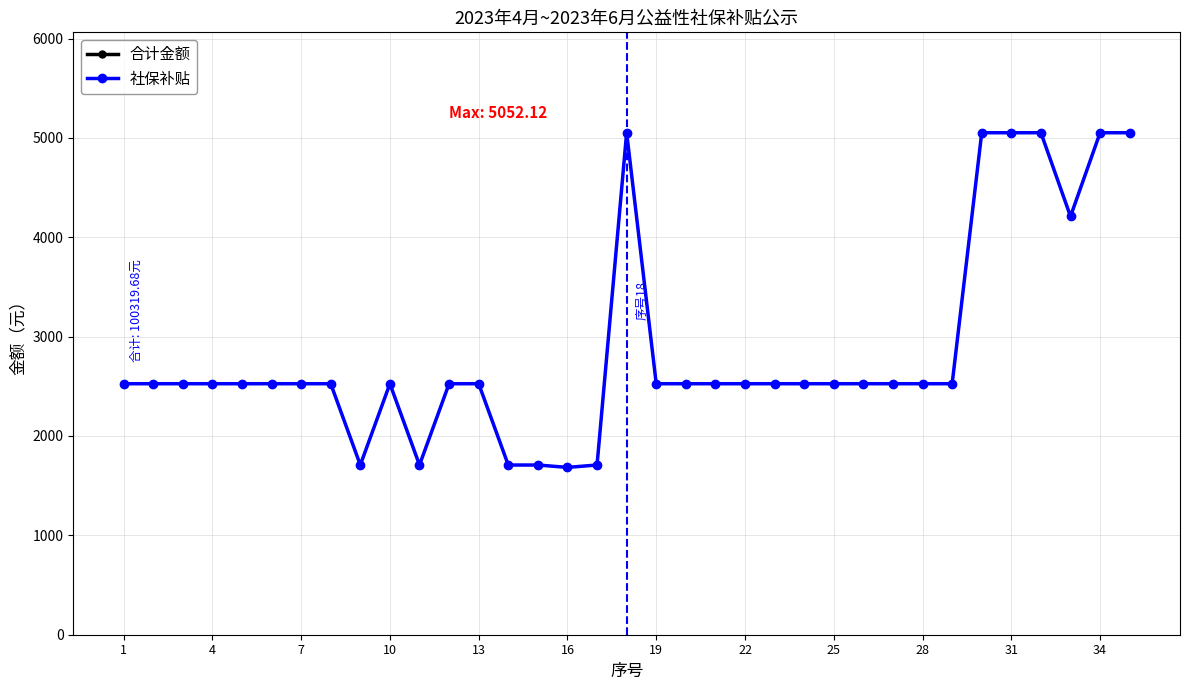

Does the chart have visible grid lines?

Yes